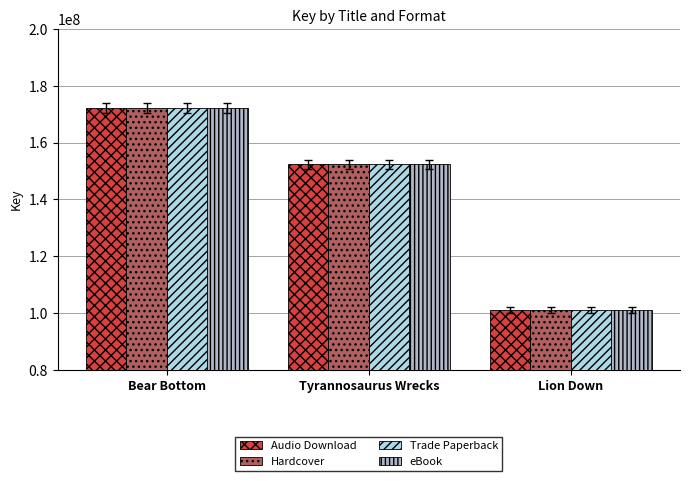

Reading right to left, extract all data points from this chart.

Audio Download: Lion Down=101047085	Tyrannosaurus Wrecks=152287961	Bear Bottom=172045661
Hardcover: Lion Down=101047085	Tyrannosaurus Wrecks=152287961	Bear Bottom=172045661
Trade Paperback: Lion Down=101047085	Tyrannosaurus Wrecks=152287961	Bear Bottom=172045661
eBook: Lion Down=101047085	Tyrannosaurus Wrecks=152287961	Bear Bottom=172045661